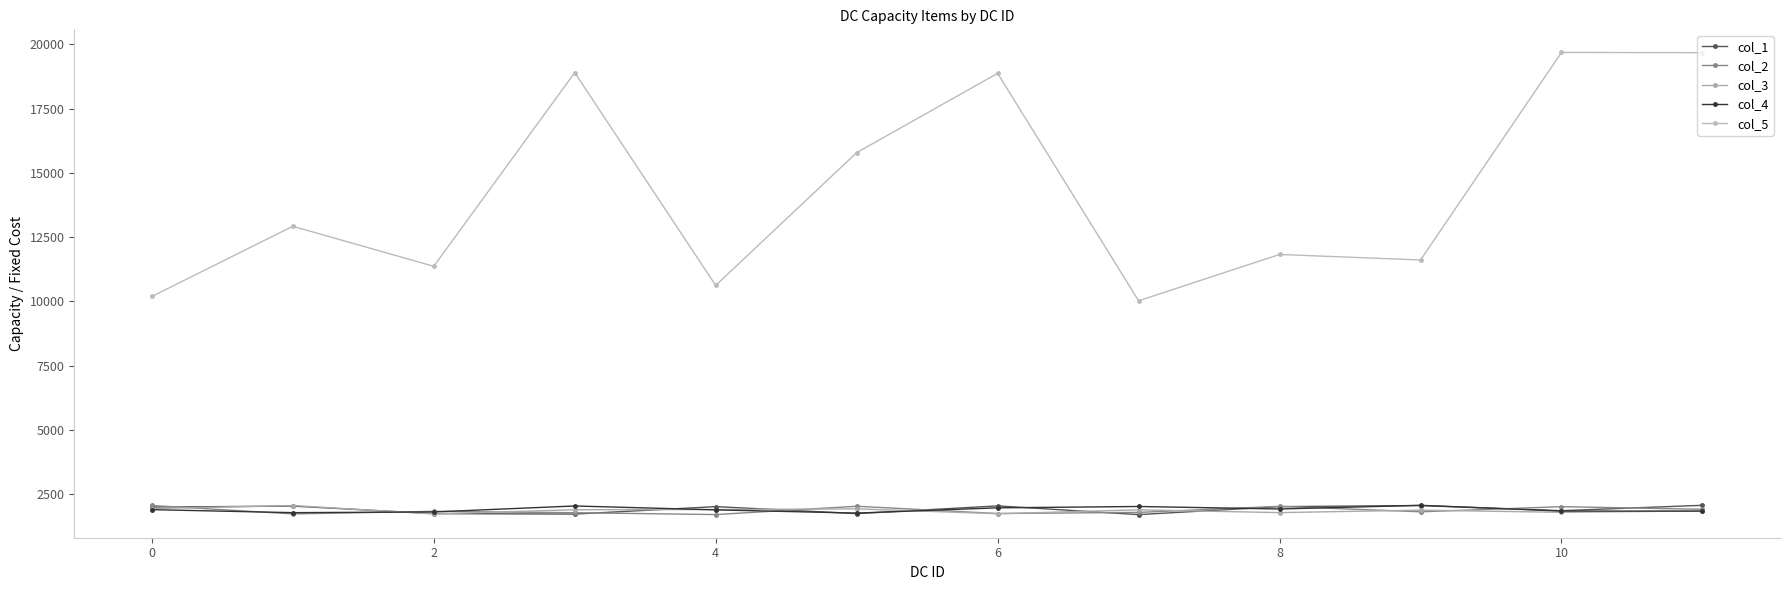

After their last crossing, which series has the higher values: col_2 or col_4?

col_2